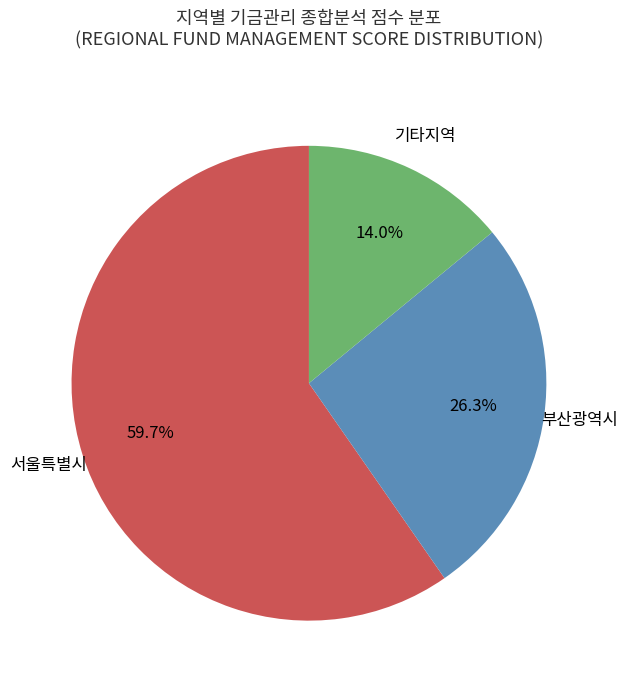

Is there a majority slice in this chart?

Yes